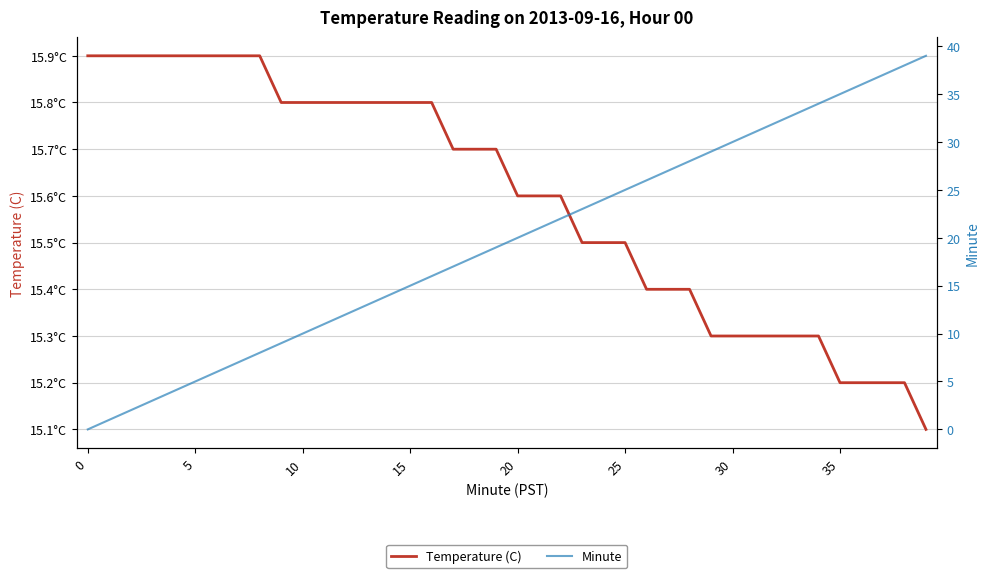

Between which two adjacent categories do Temperature (C) and Minute first intersect?

15 and 16